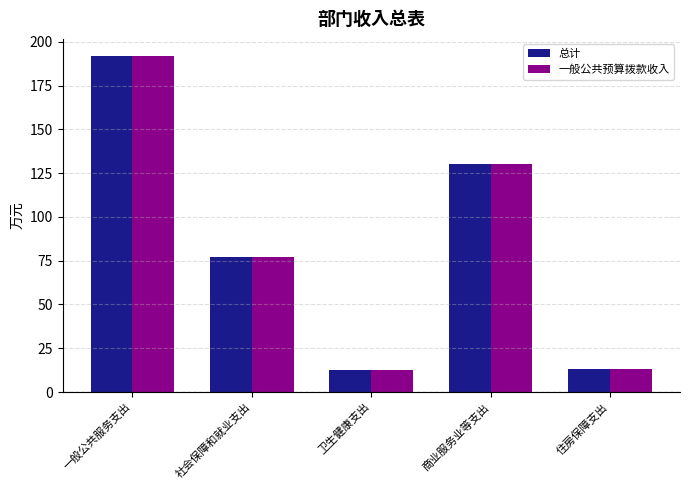

What is the label of the 4th bar from the right?

社会保障和就业支出